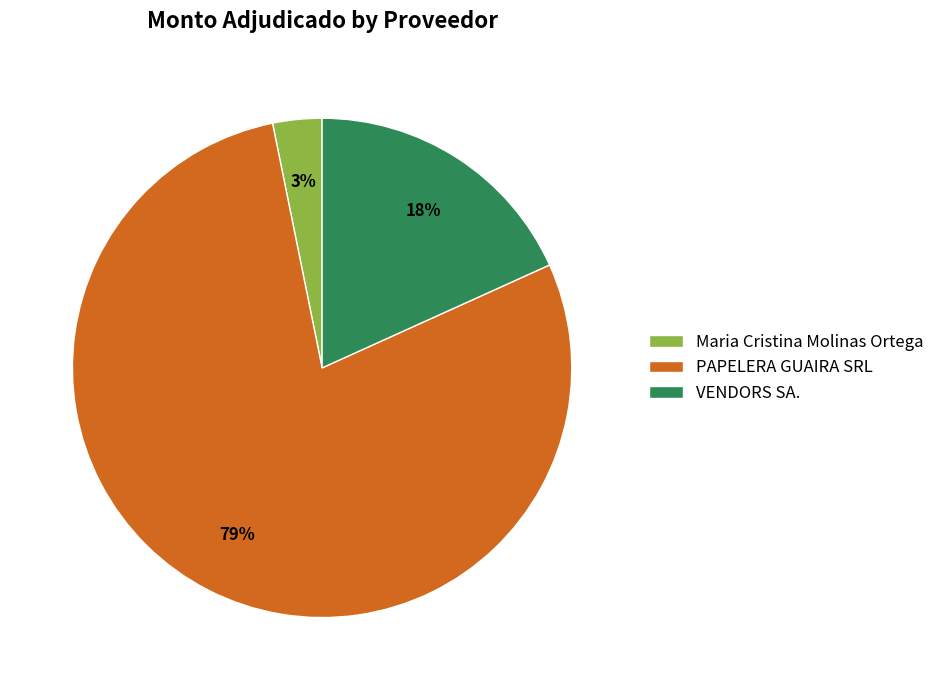

What is the largest slice in the pie chart?

PAPELERA GUAIRA SRL